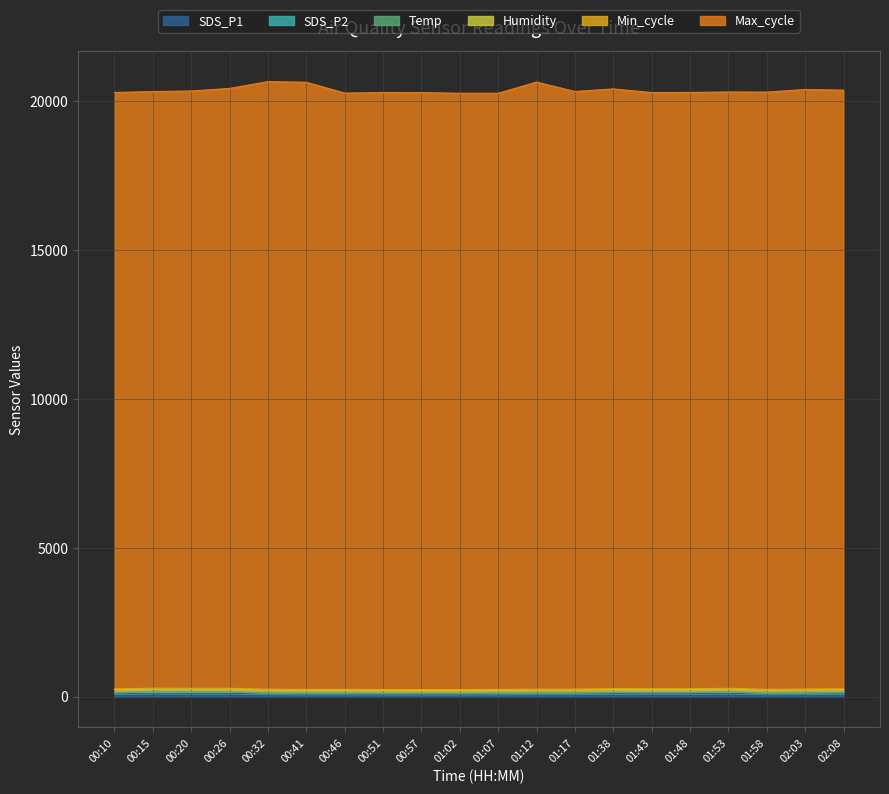

What is the difference between the maximum and second lowest values in the Max_cycle series?

381.0